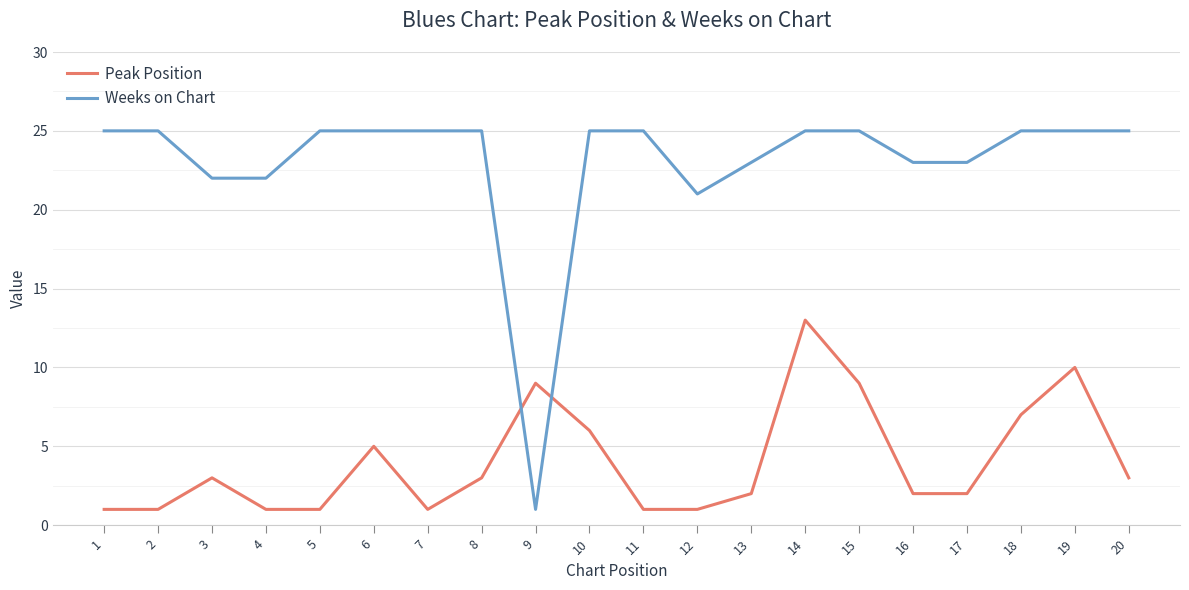

The Peak Position series shows 2 at 17. True or false?

True